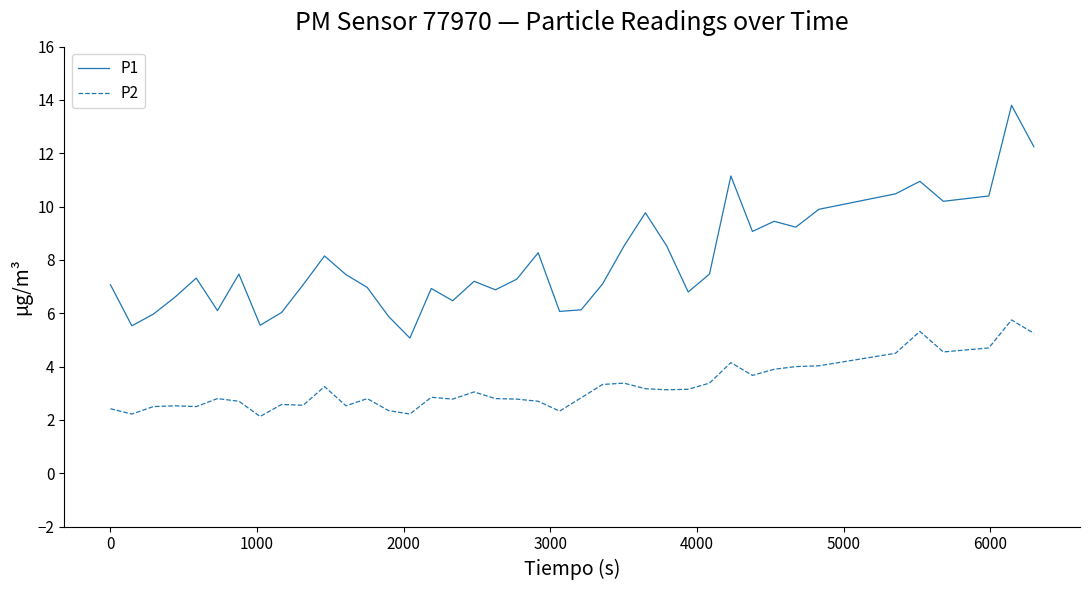

Which series has the widest spread of values?

P1